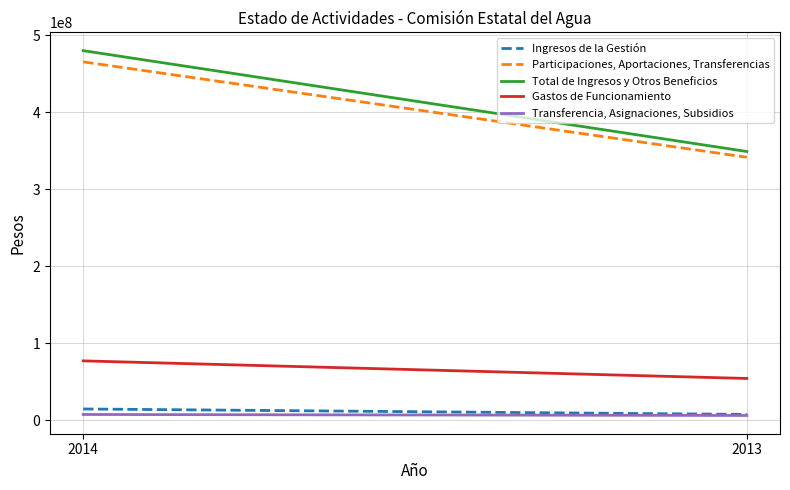

Reading left to right, transcribe all the data shown in this chart.

Ingresos de la Gestión: 2014=14547086	2013=7484931
Participaciones, Aportaciones, Transferencias: 2014=465610891	2013=341629448
Total de Ingresos y Otros Beneficios: 2014=480157977	2013=349114379
Gastos de Funcionamiento: 2014=77052696	2013=54195542
Transferencia, Asignaciones, Subsidios: 2014=7393992	2013=6094797